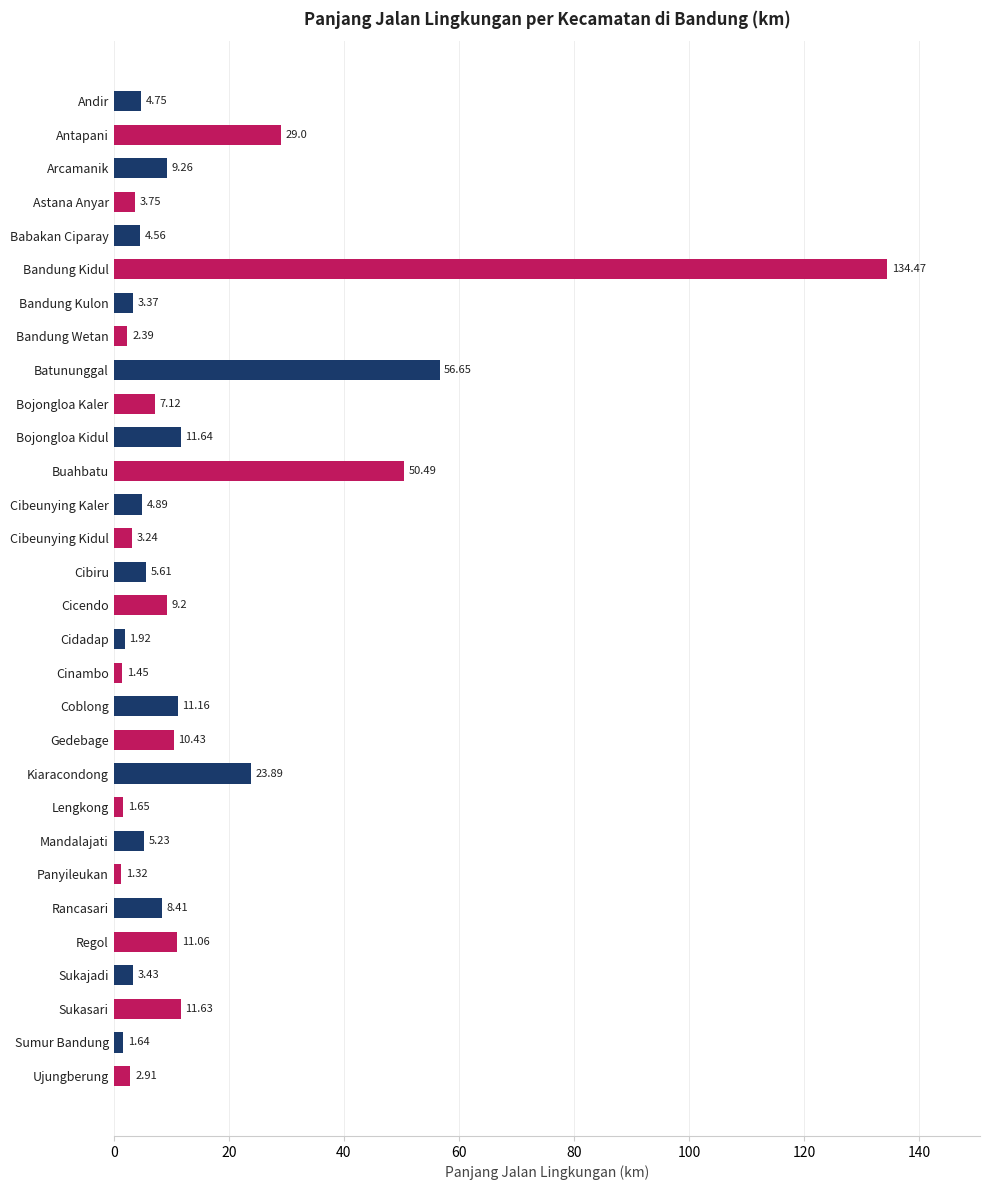

At which category does the chart reach its peak across all series?

Bandung Kidul